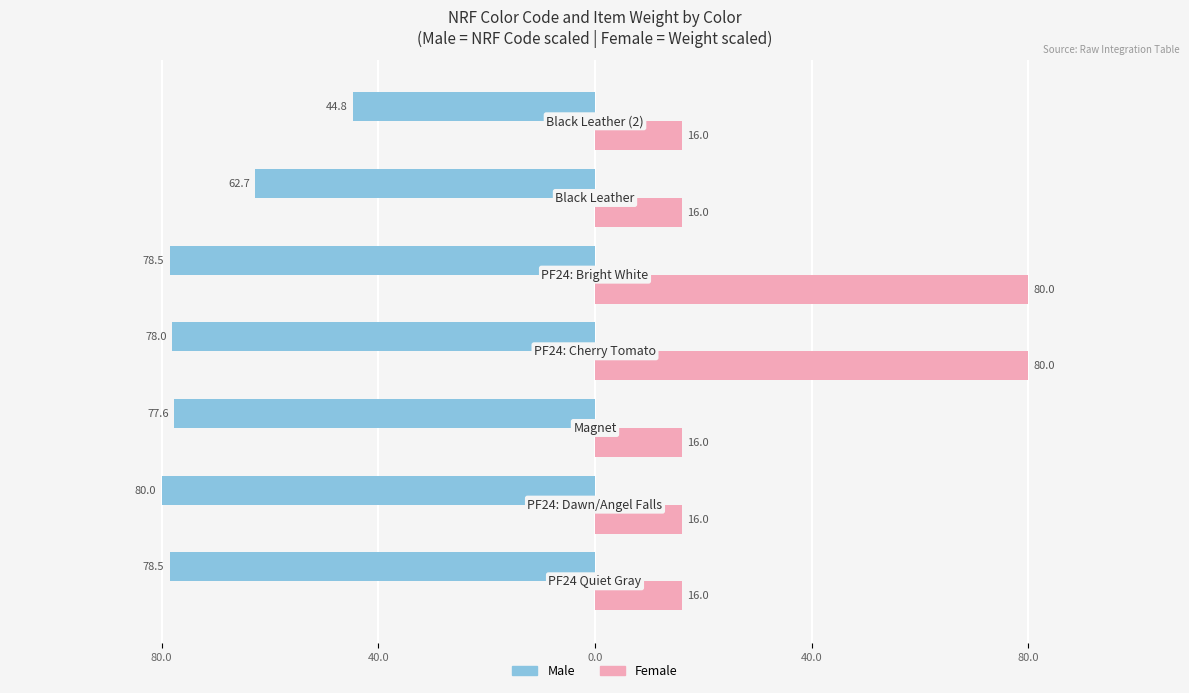

What are all the series names shown in the legend?

Male, Female